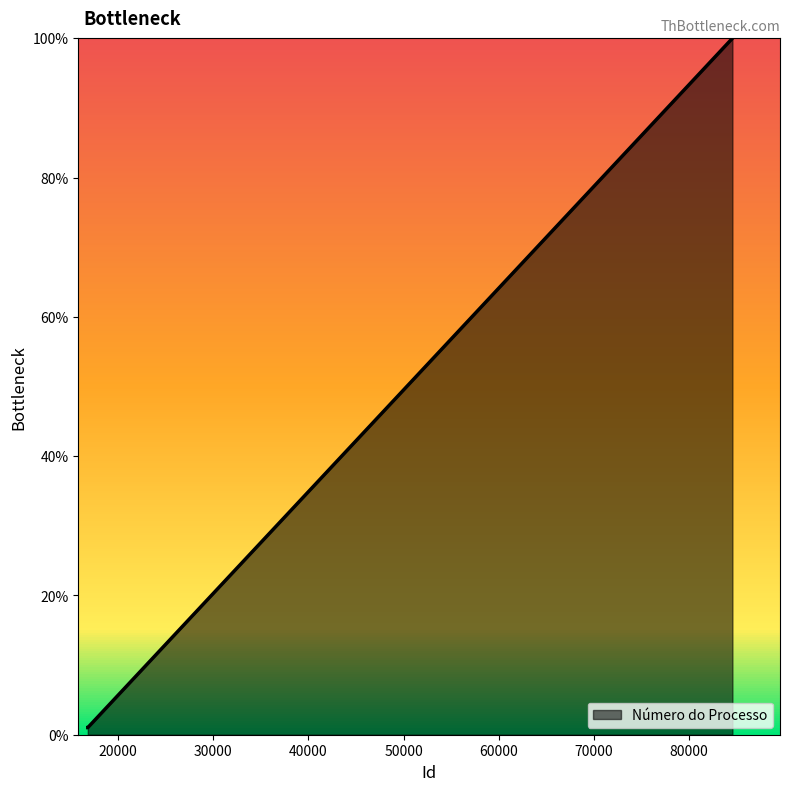

What is the average value?

34.0